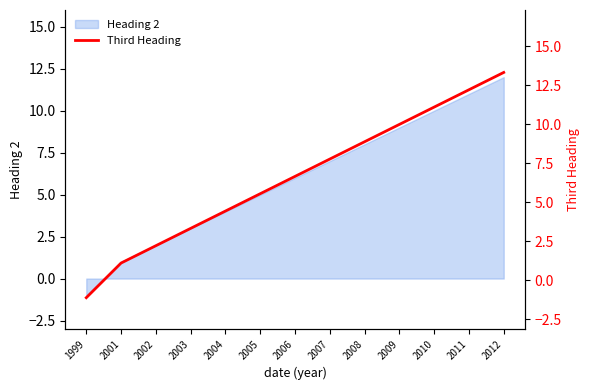

Is it true that the value at 2004 is 4.4?

True